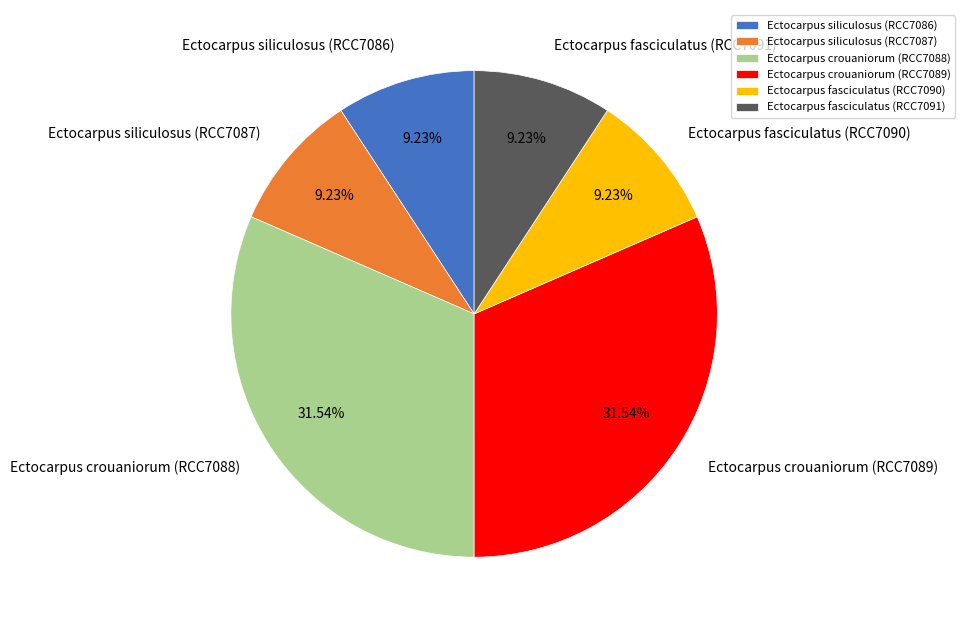

What percentage is the Ectocarpus fasciculatus (RCC7090) slice, to the nearest percent?

9%